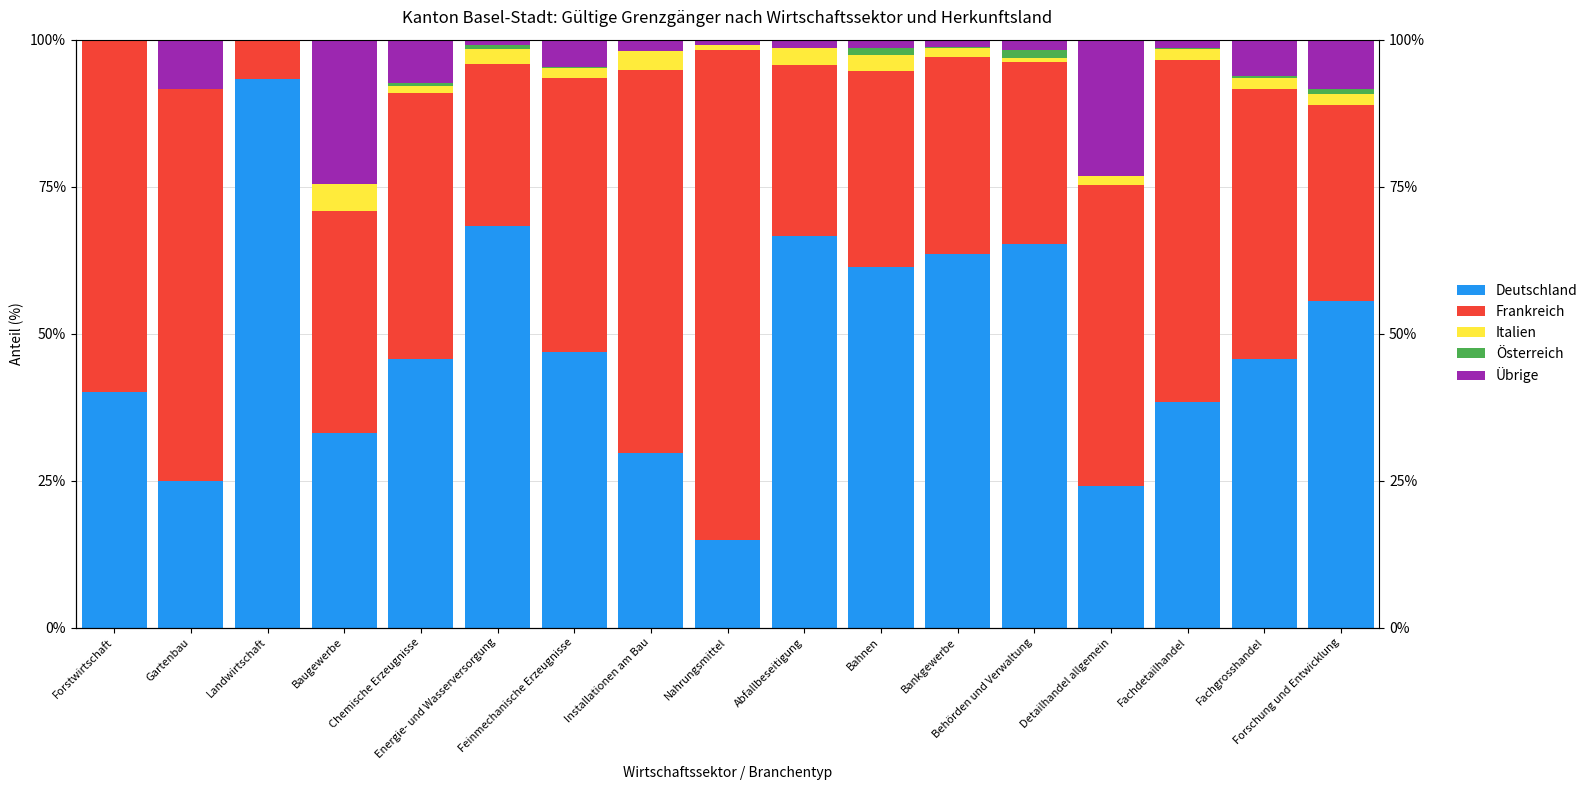

Are the bars horizontal?

No